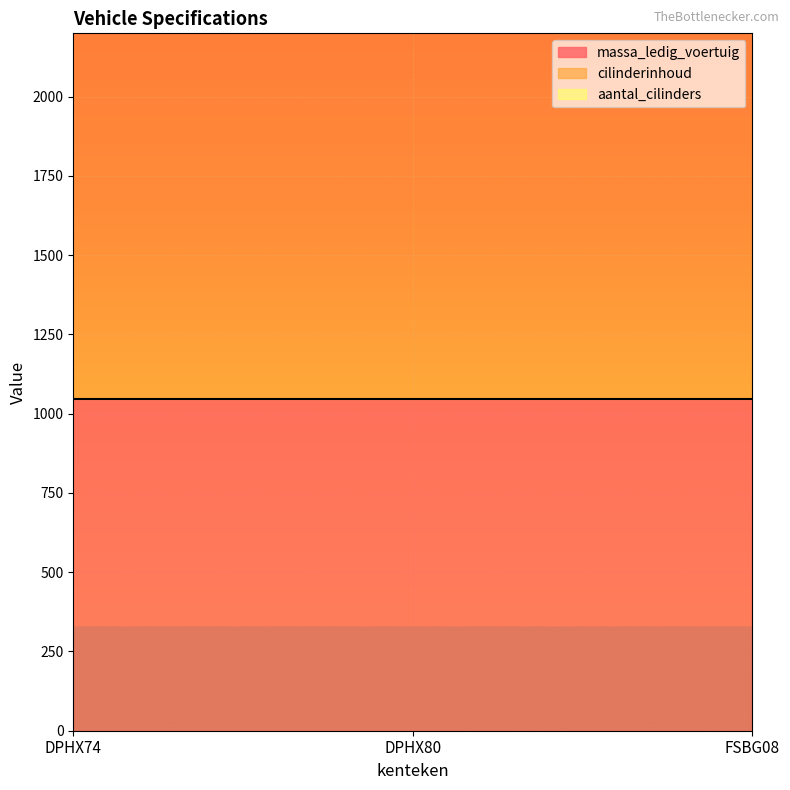

What are all the series names shown in the legend?

massa_ledig_voertuig, cilinderinhoud, aantal_cilinders